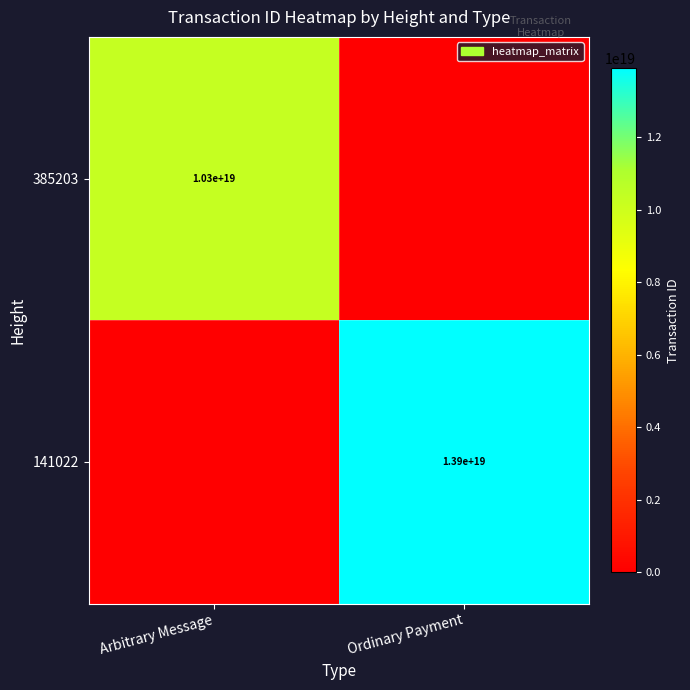

Is the value of 141022 at Ordinary Payment greater than the value of 385203 at Arbitrary Message?

Yes